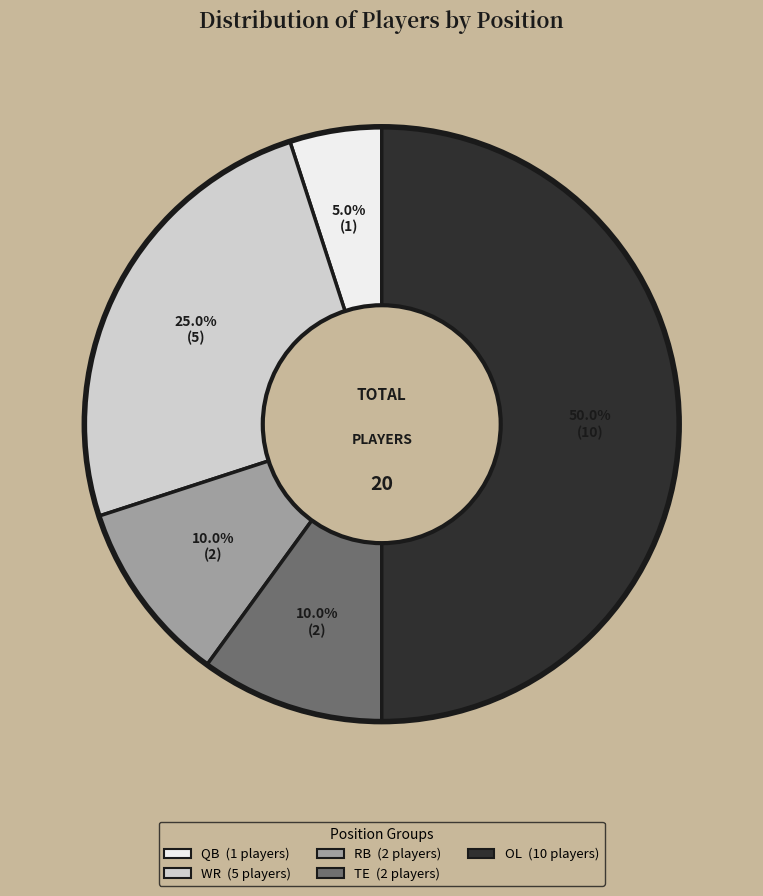

Count the number of slices in the pie.

5